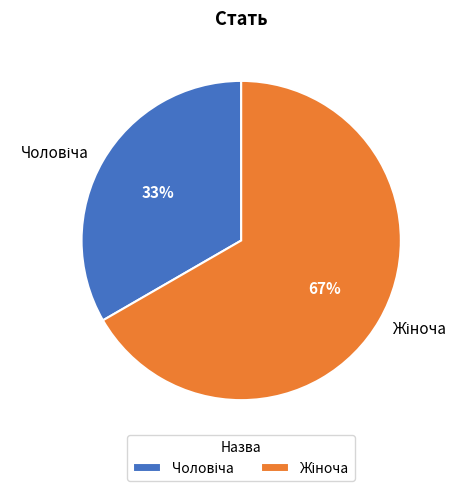

Which category has the biggest portion of the pie?

Жіноча